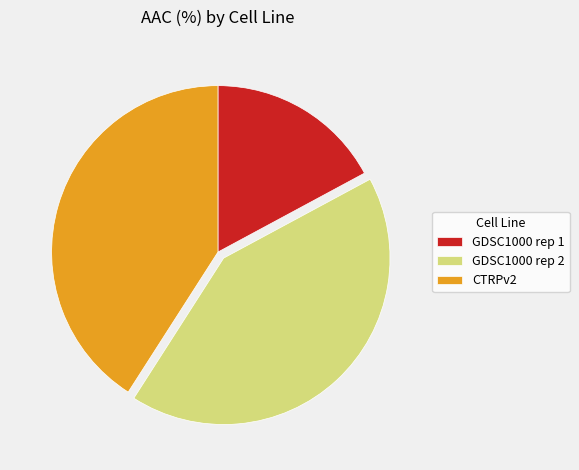

Is it true that GDSC1000 rep 1 is 17% of the pie?

True